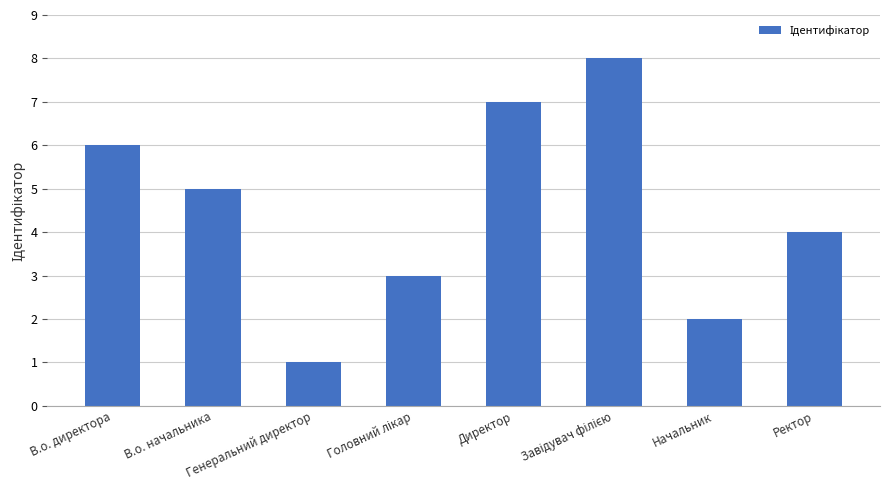

What is the sum of all values?

36